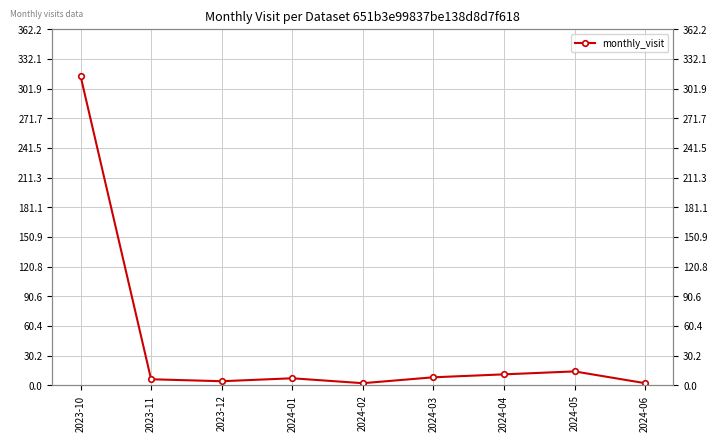

Between 2023-11 and 2024-02, which is larger?

2023-11